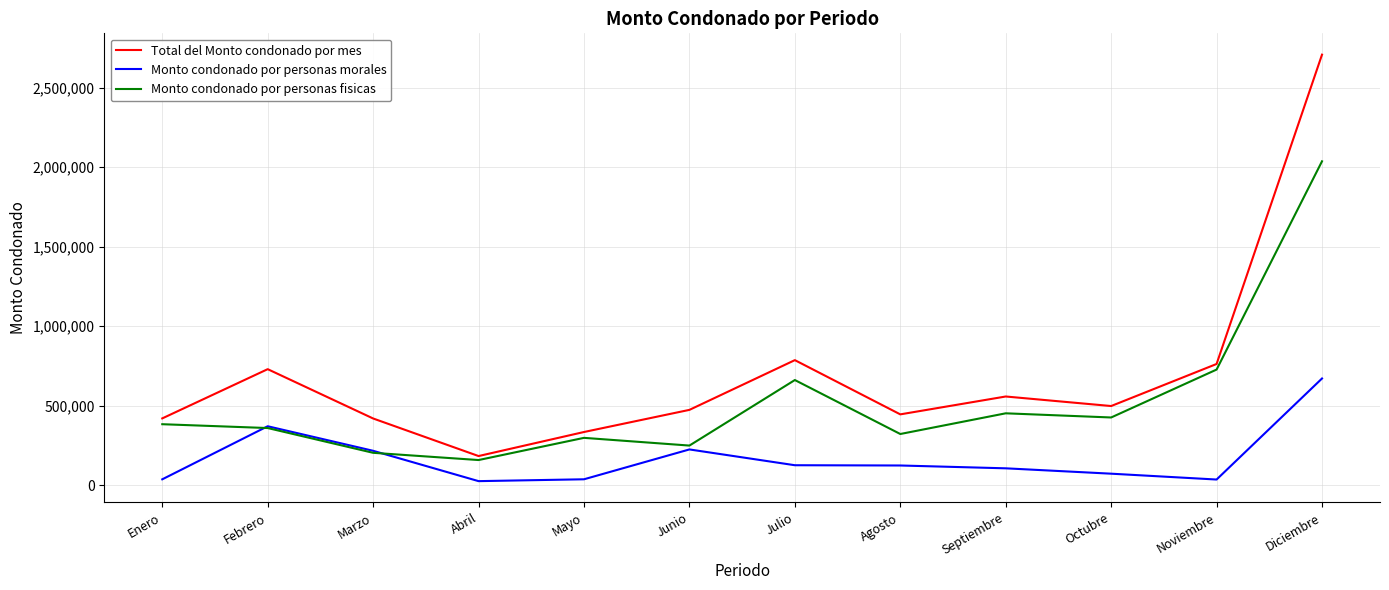

At which label does Total del Monto condonado por mes first exceed 497557?

Febrero